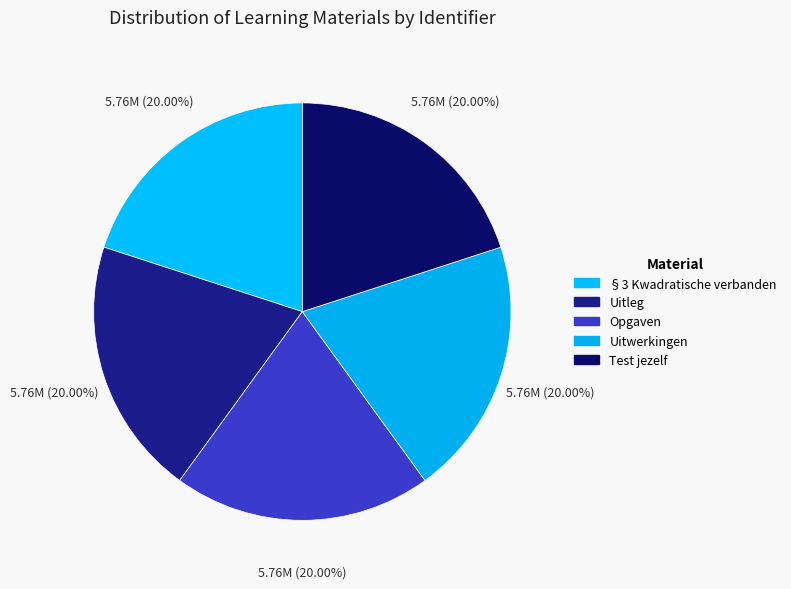

Approximately how many times larger is the value at Uitleg compared to Test jezelf?

1.0